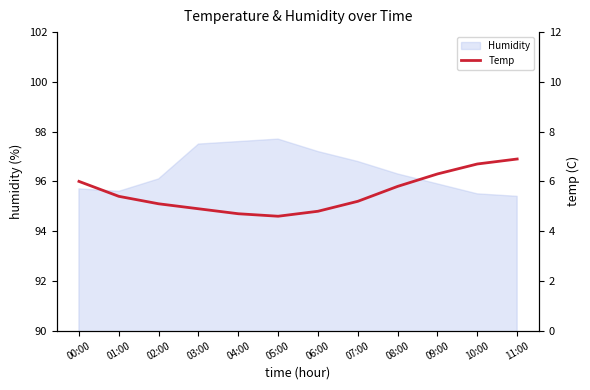

Which label corresponds to the largest value in the chart?

11:00